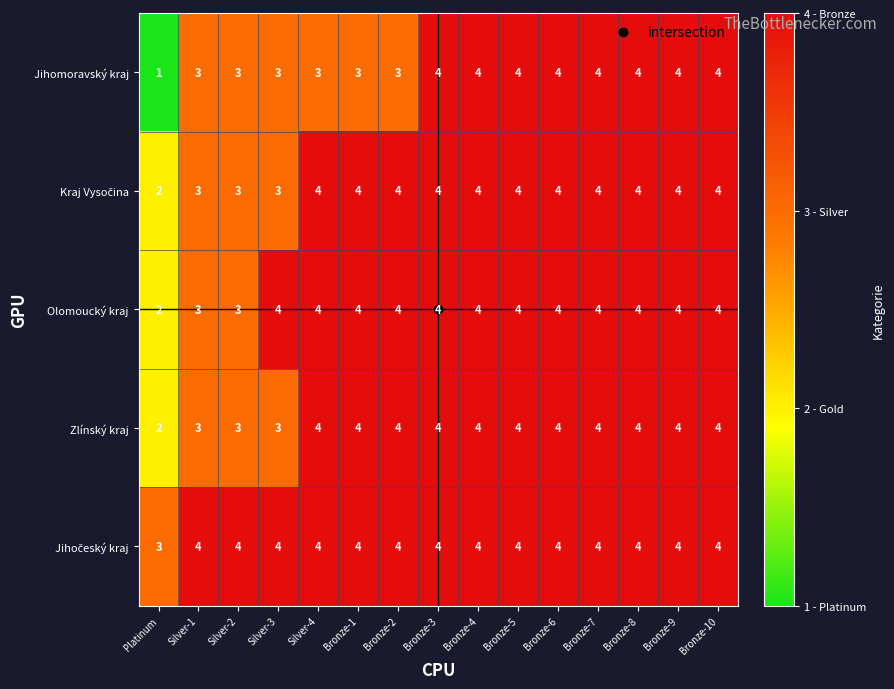

What is the greatest value displayed?

4